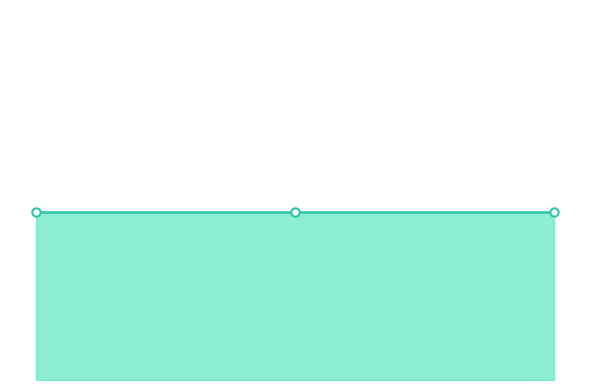

At which label does Yandex reach its minimum?

2012-09-16